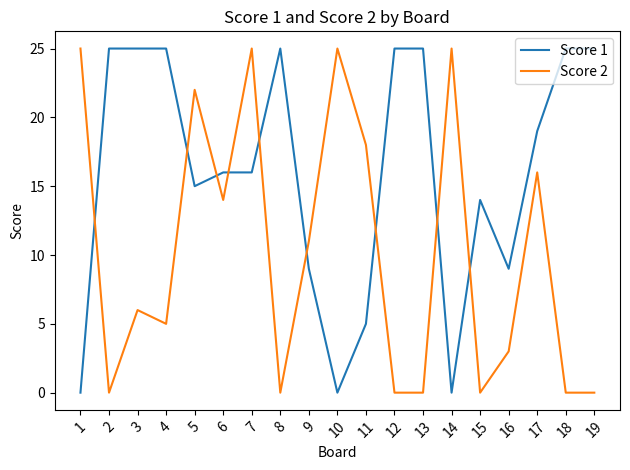

What is the highest value of the Score 1 series?

25